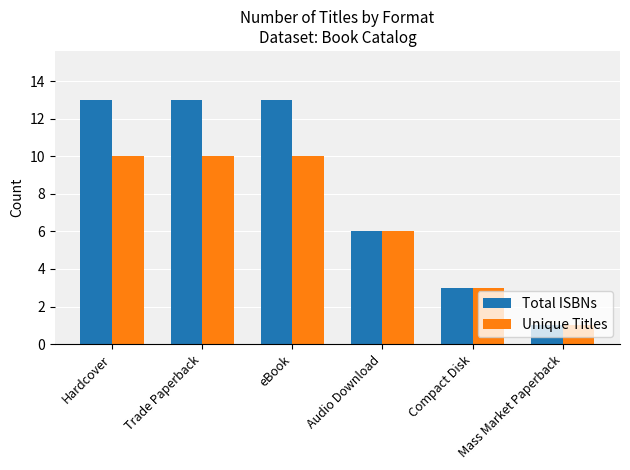

True or false: Unique Titles has a value of 1 at Mass Market Paperback.

True